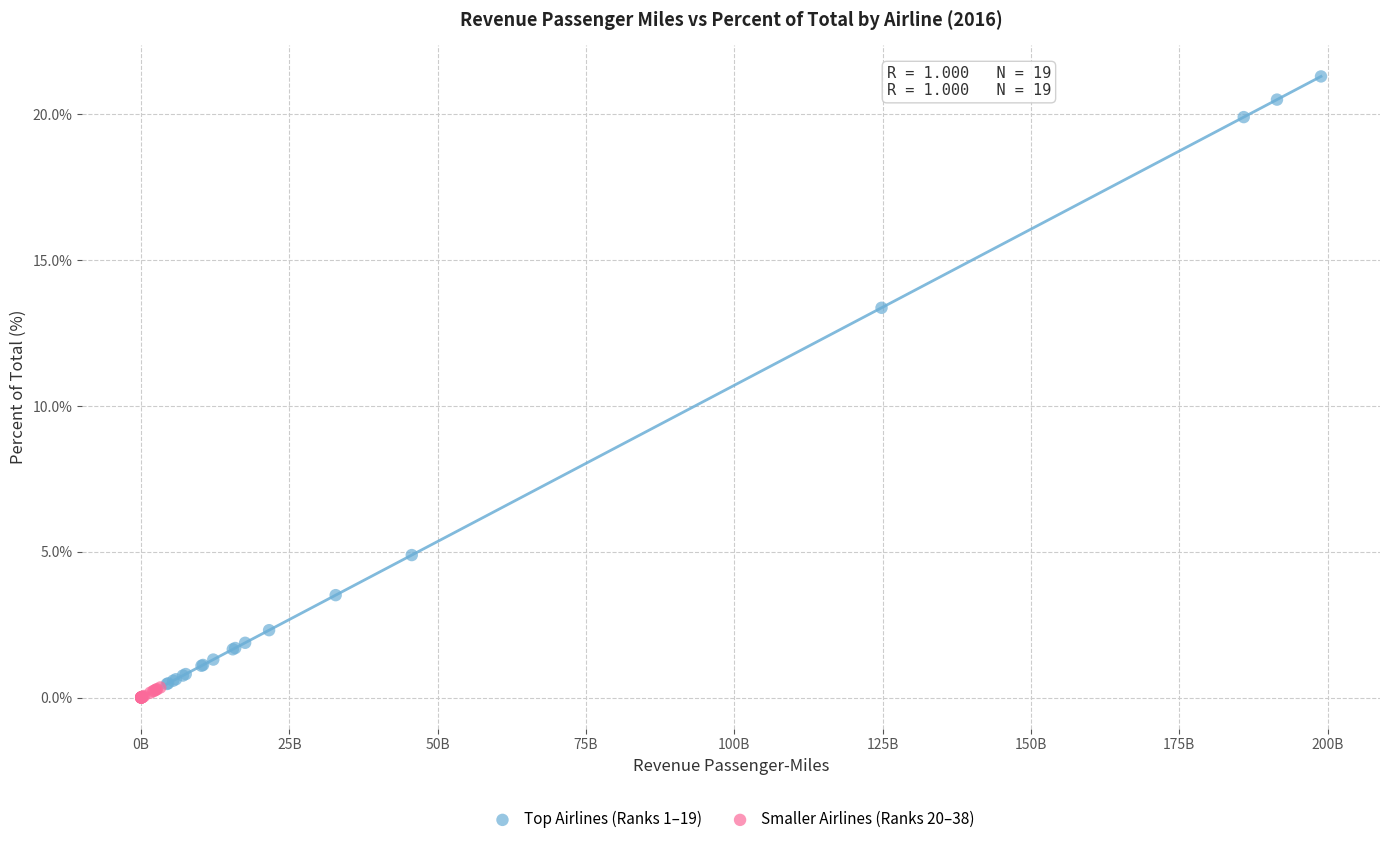

Which series has the widest spread of Y values?

Top Airlines (Ranks 1–19)